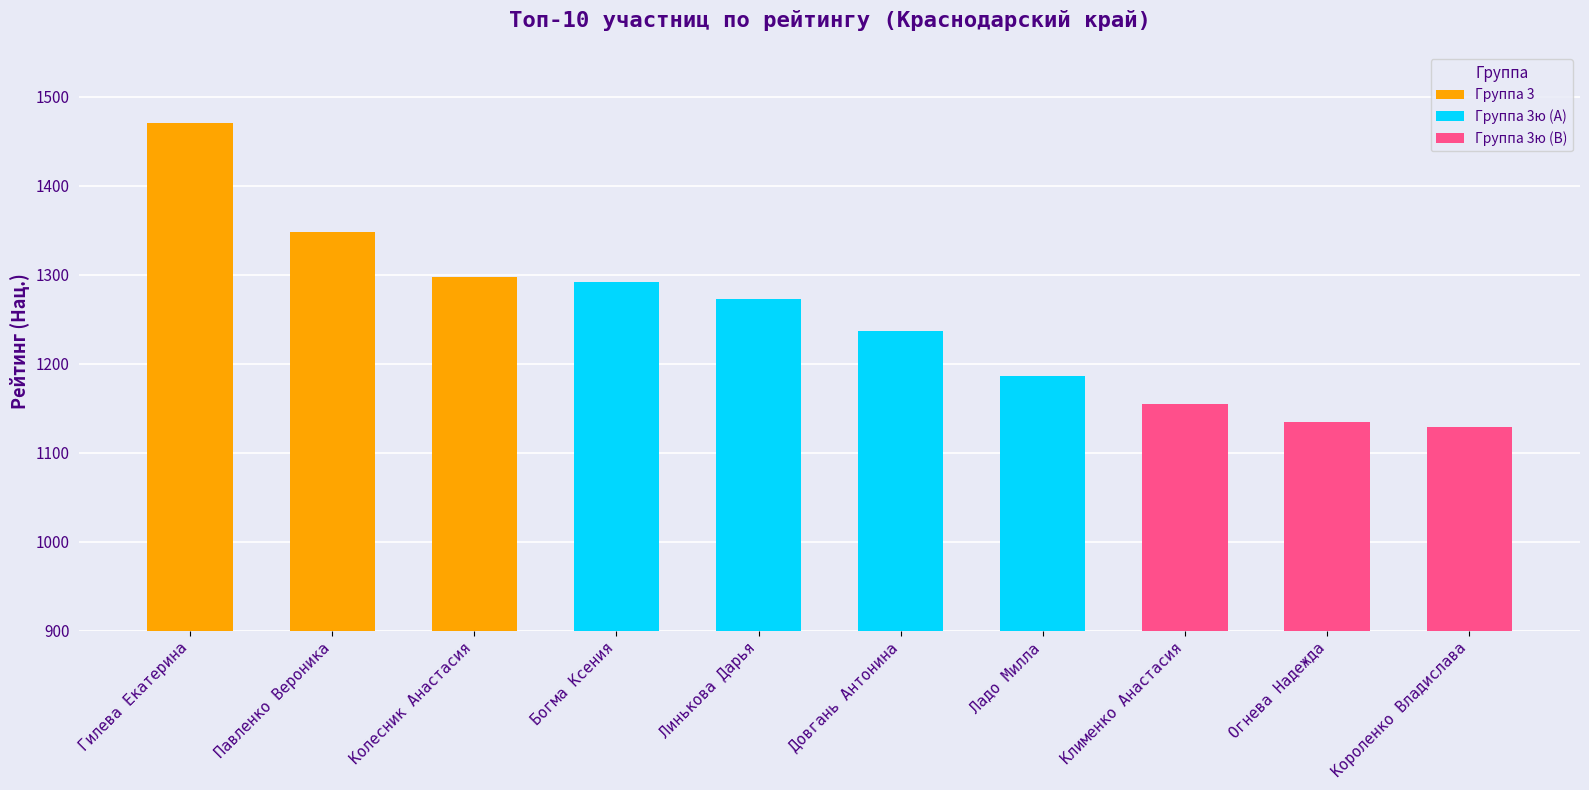

How many data points are less than 1273?

5